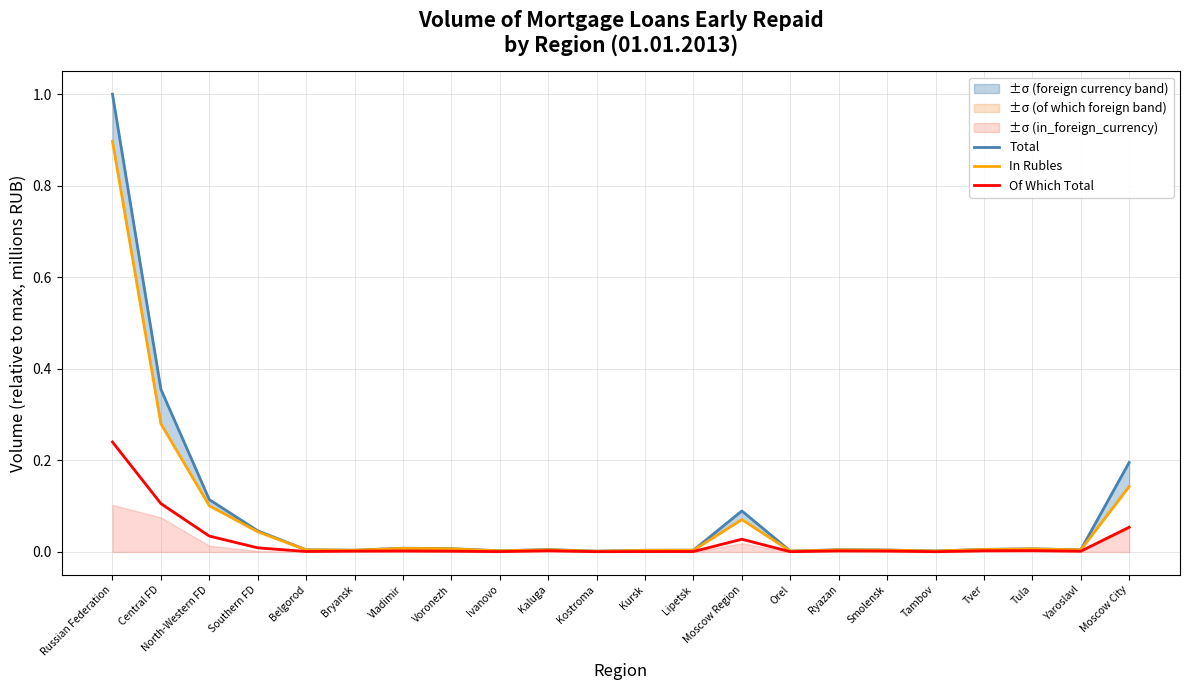

Where is the first local minimum for In Rubles?

Bryansk